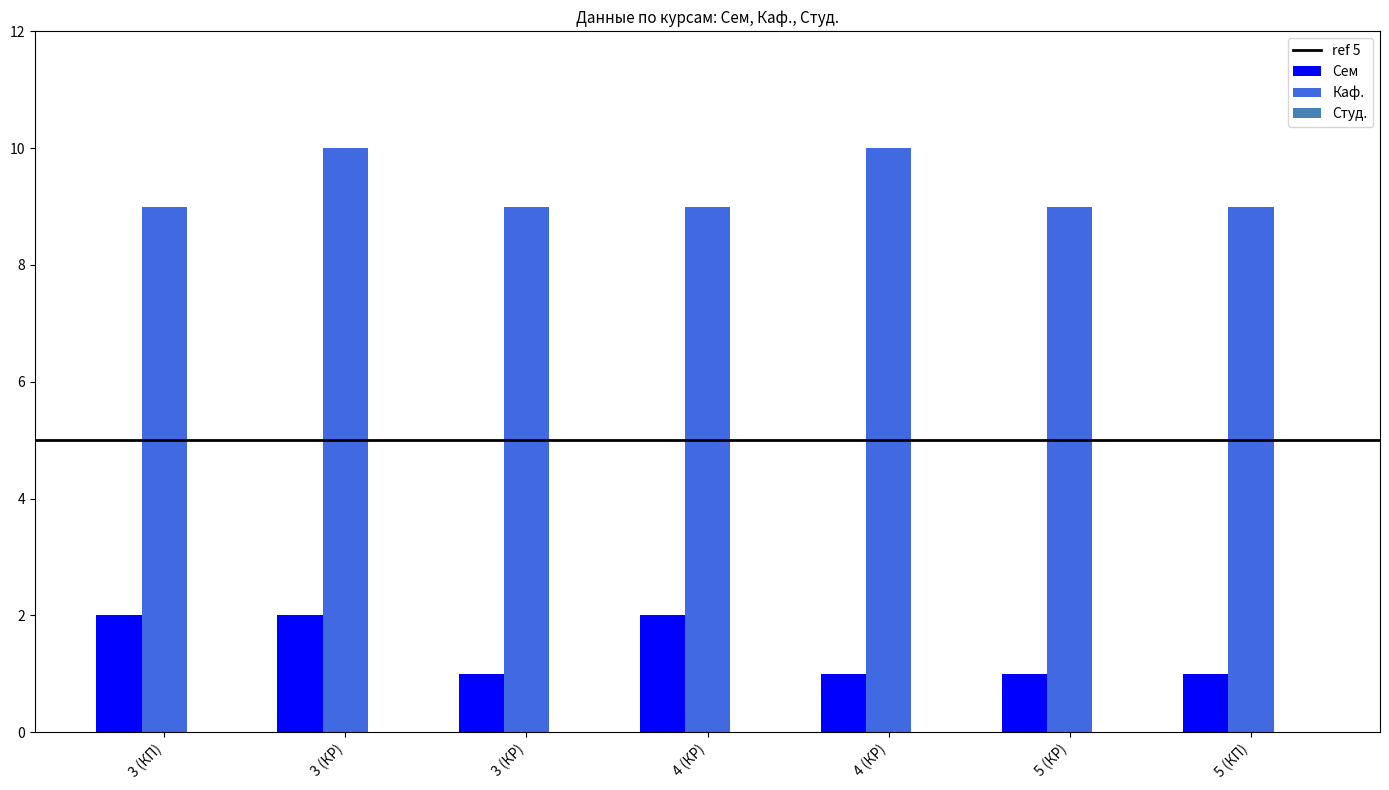

How many bars are there in total?

14